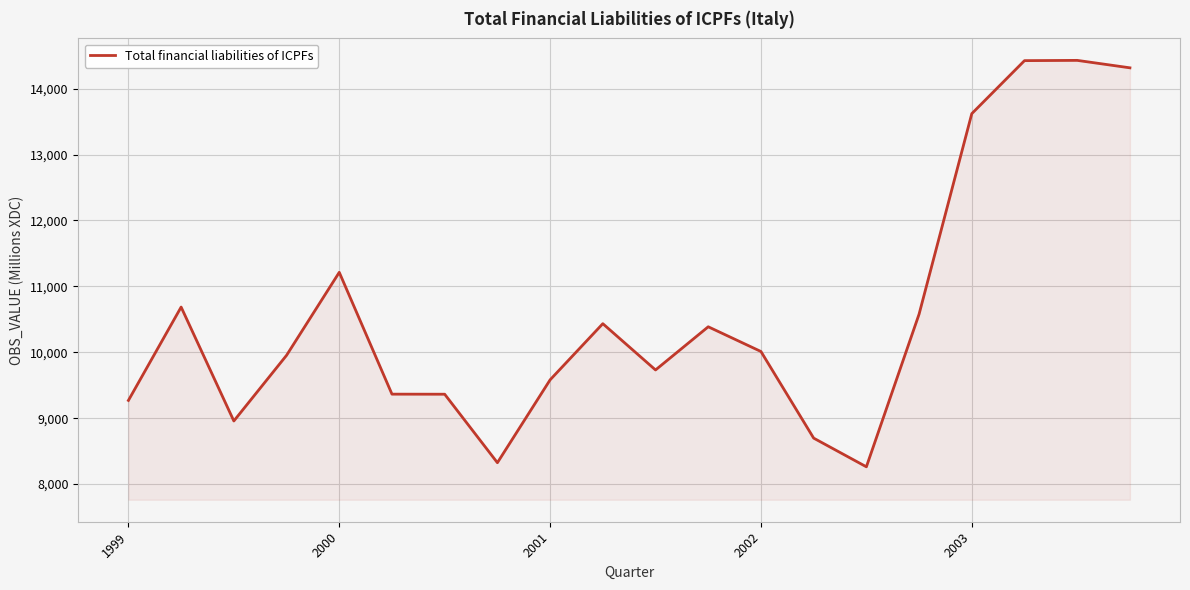

What is the smallest value displayed?

8263